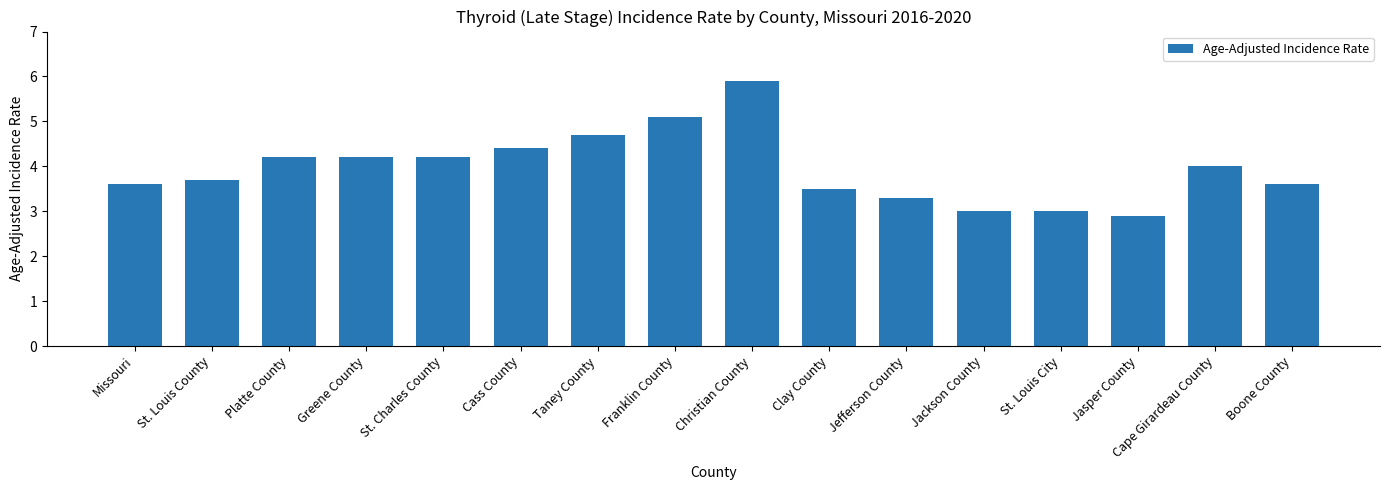

Which label corresponds to the largest value in the chart?

Christian County